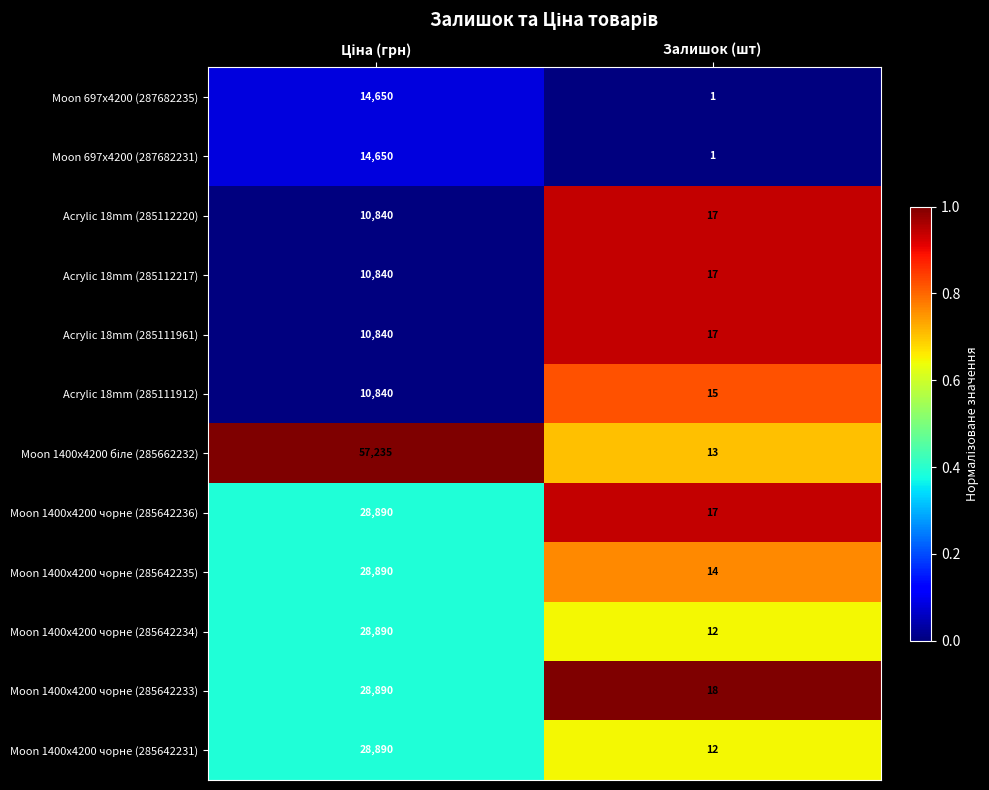

What is the spread (max minus min) of values at Залишок (шт)?

17